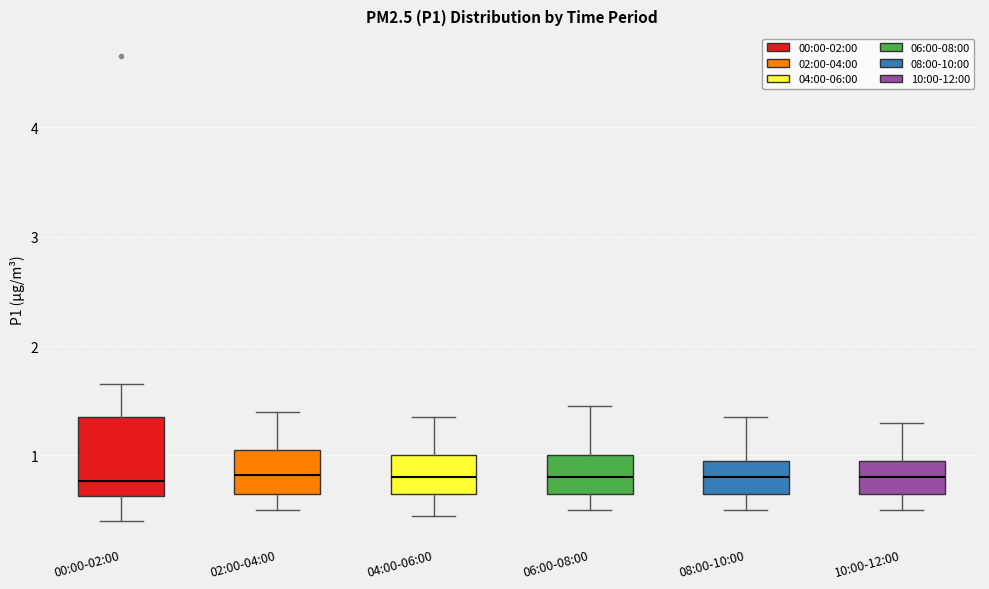

Which box is the tallest, from its lower edge to its upper edge?

00:00-02:00